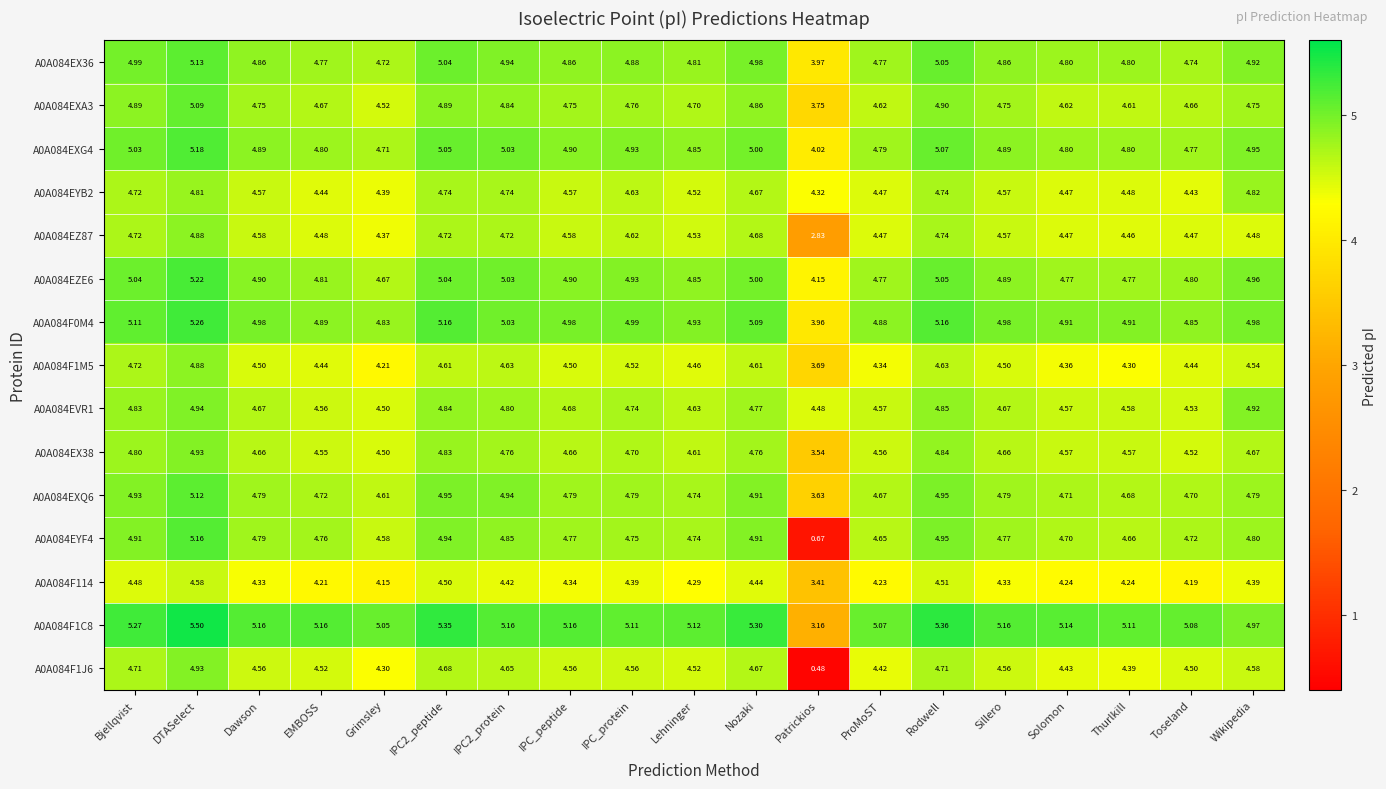

Is the value of A0A084EXA3 at Thurlkill greater than the value of A0A084F114 at Toseland?

Yes